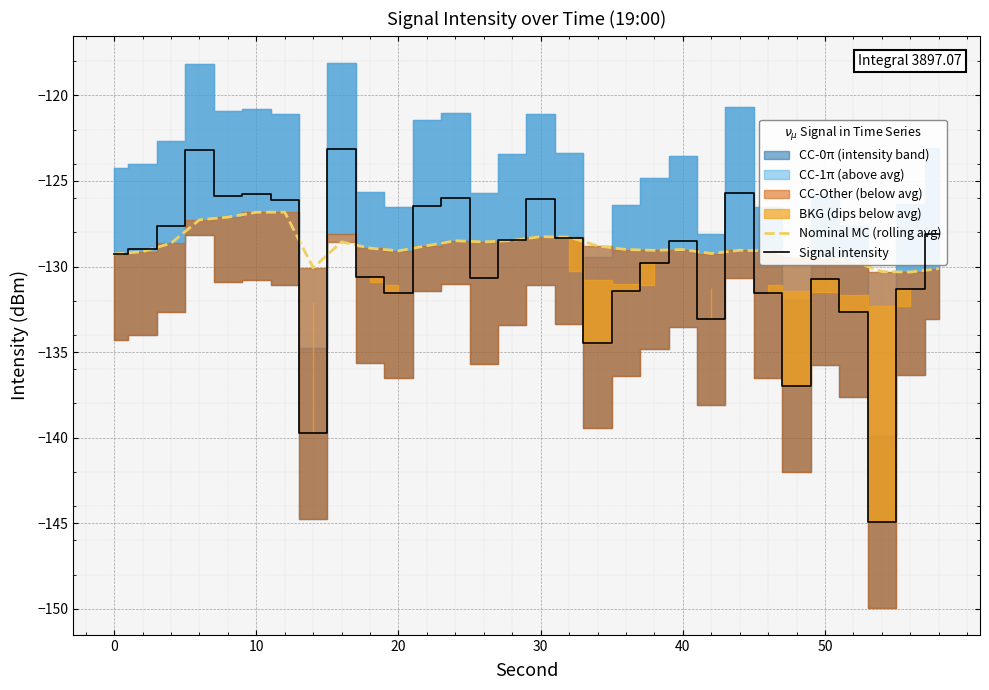

What is the average value of the Nominal MC (rolling avg) series?

-128.8